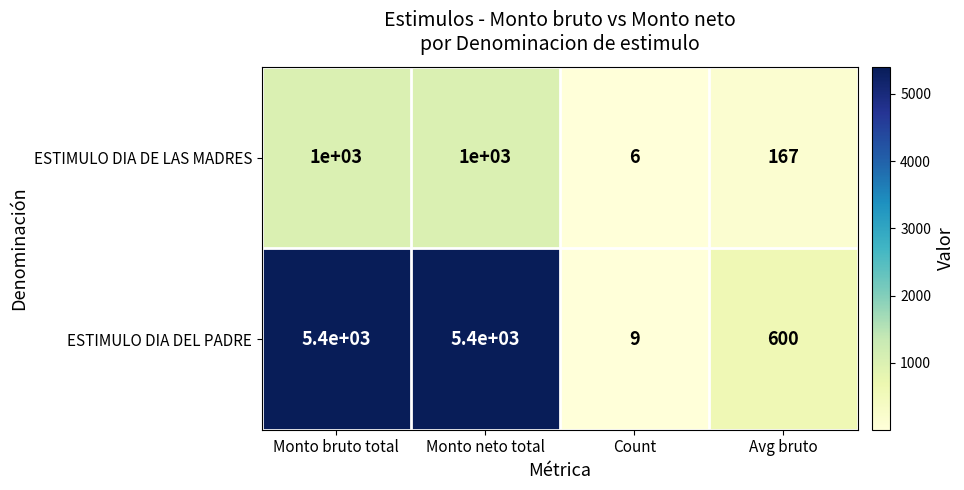

Reading left to right, transcribe all the data shown in this chart.

ESTIMULO DIA DE LAS MADRES: Monto bruto total=1000	Monto neto total=1000	Count=6	Avg bruto=167
ESTIMULO DIA DEL PADRE: Monto bruto total=5400	Monto neto total=5400	Count=9	Avg bruto=600